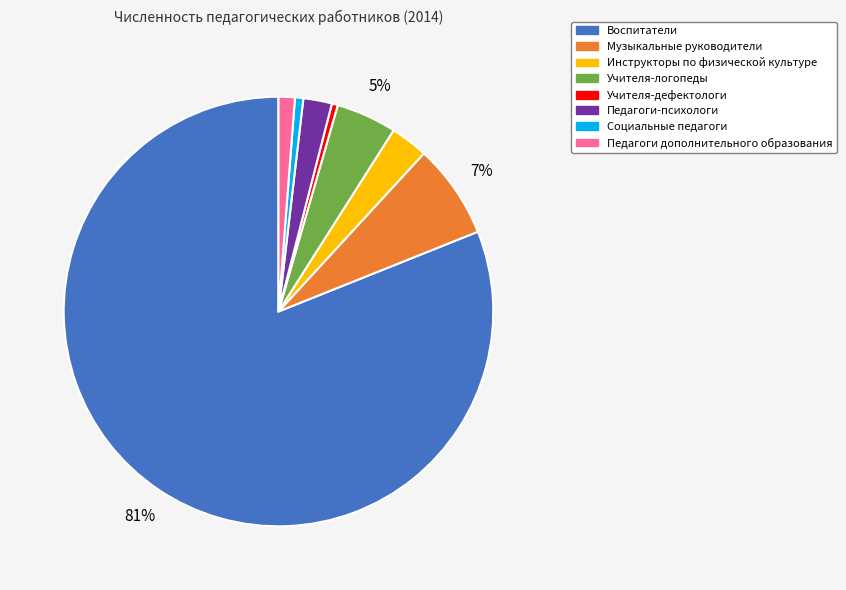

To the nearest percent, what is the difference between the Педагоги-психологи and Учителя-дефектологи slice percentages?

2%